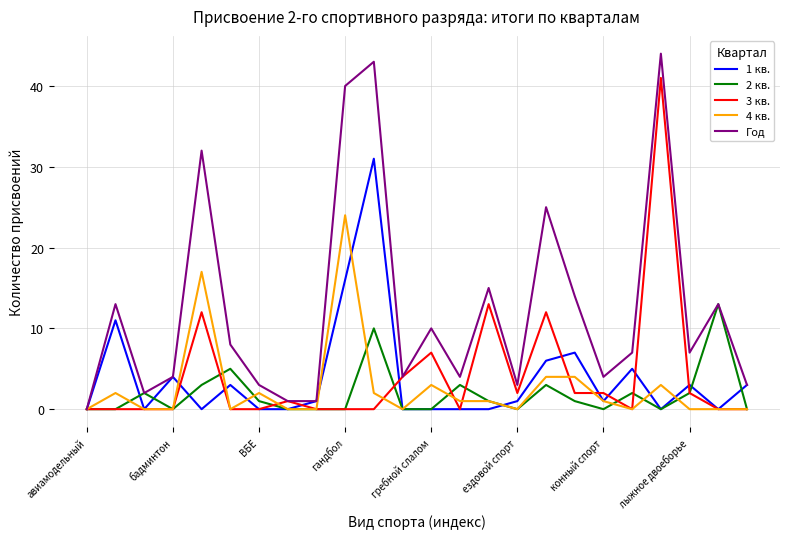

Which series has the widest spread of values?

Год